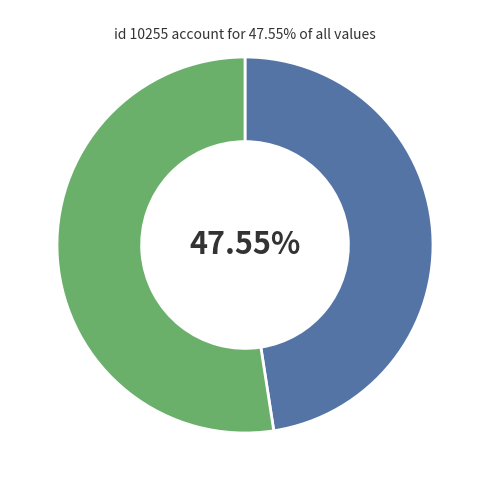

Is there a majority slice in this chart?

Yes